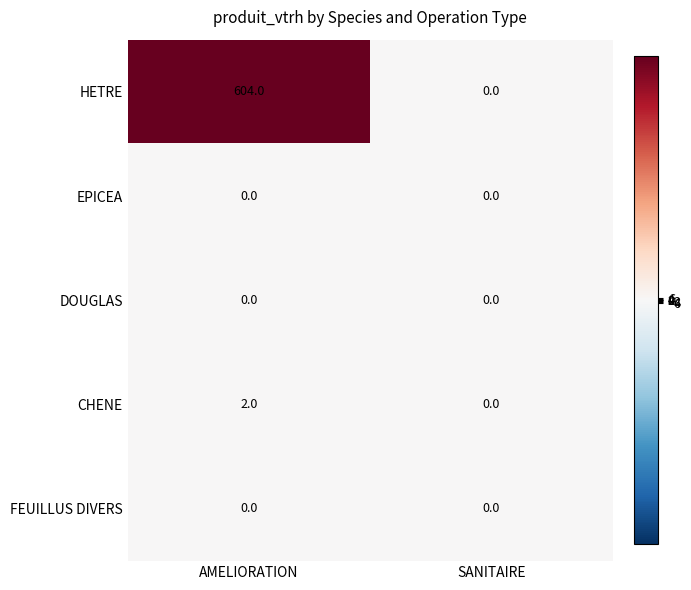

How many positive values does the HETRE series have?

1